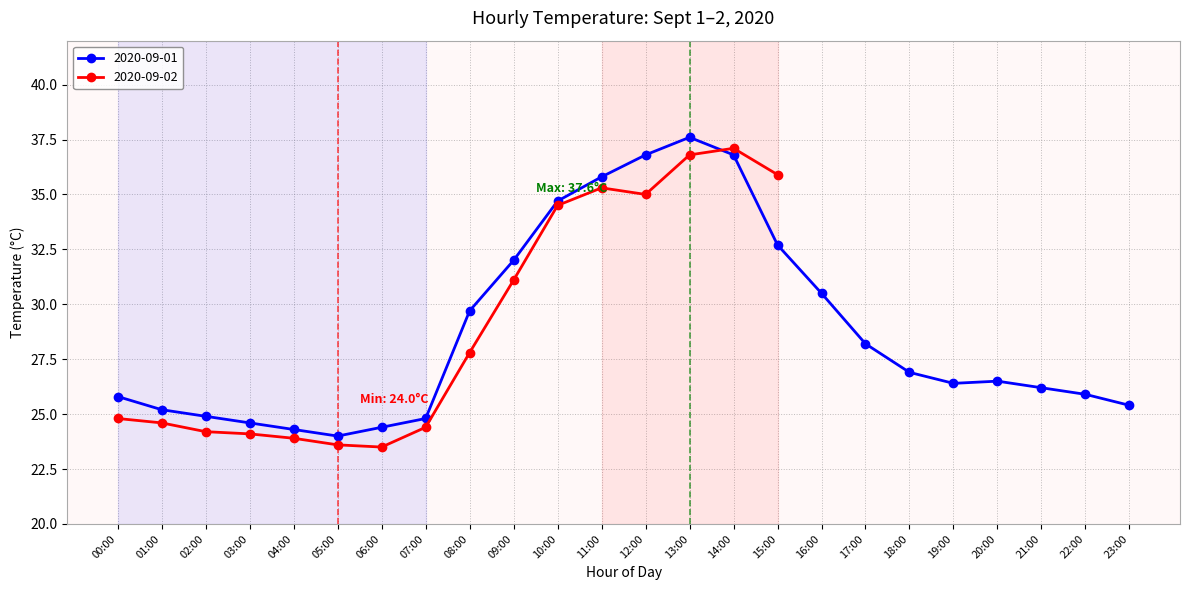

What is the maximum value shown in the chart?

37.6